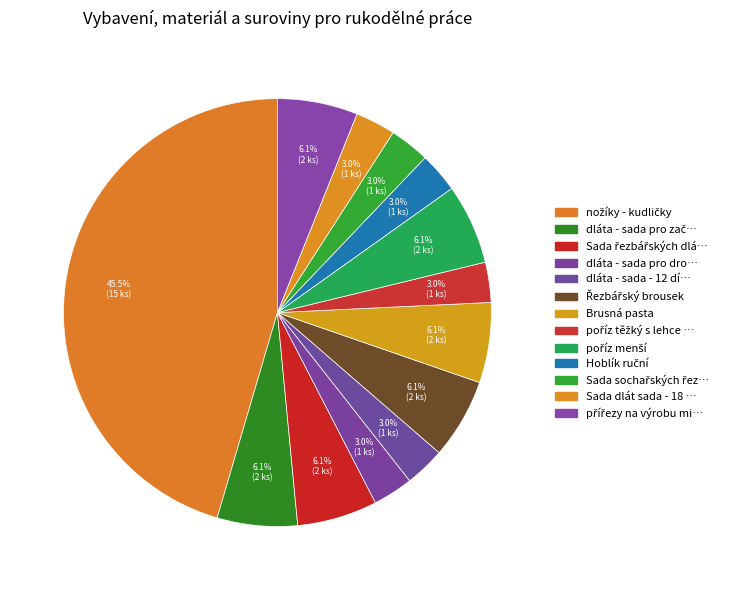

Count the number of slices in the pie.

13